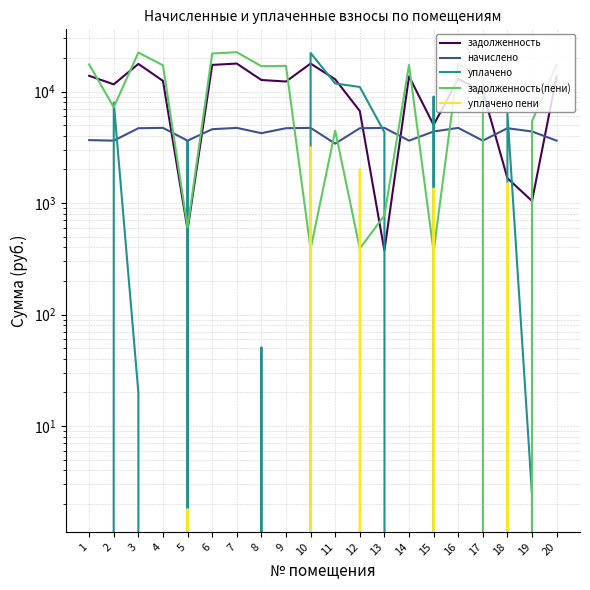

What are all the series names shown in the legend?

задолженность, начислено, уплачено, задолженность(пени), уплачено пени